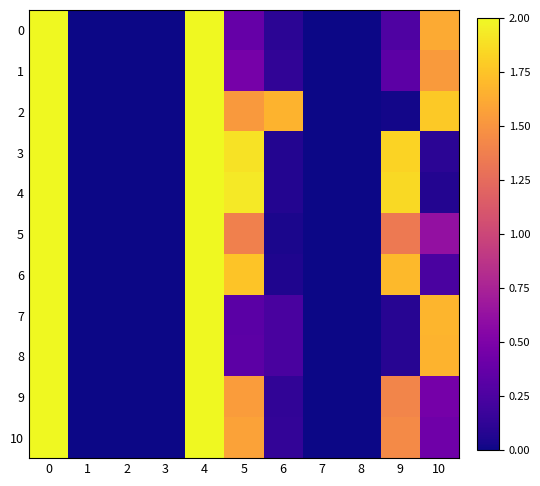

What is the spread (max minus min) of values at 5?

1.6